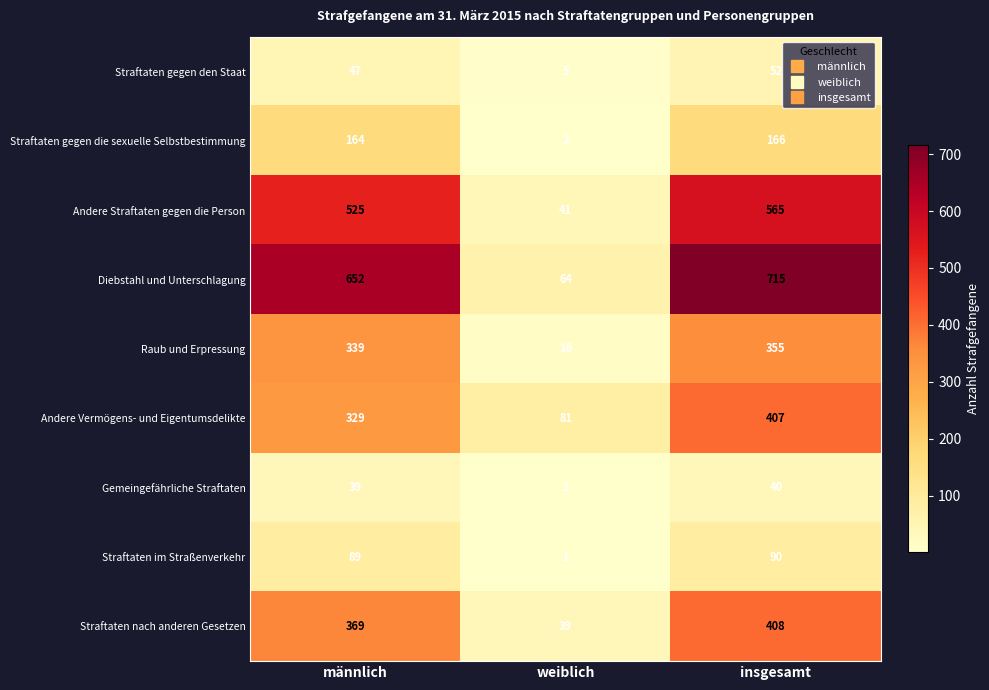

Which series changed the most between männlich and insgesamt?

Andere Vermögens- und Eigentumsdelikte